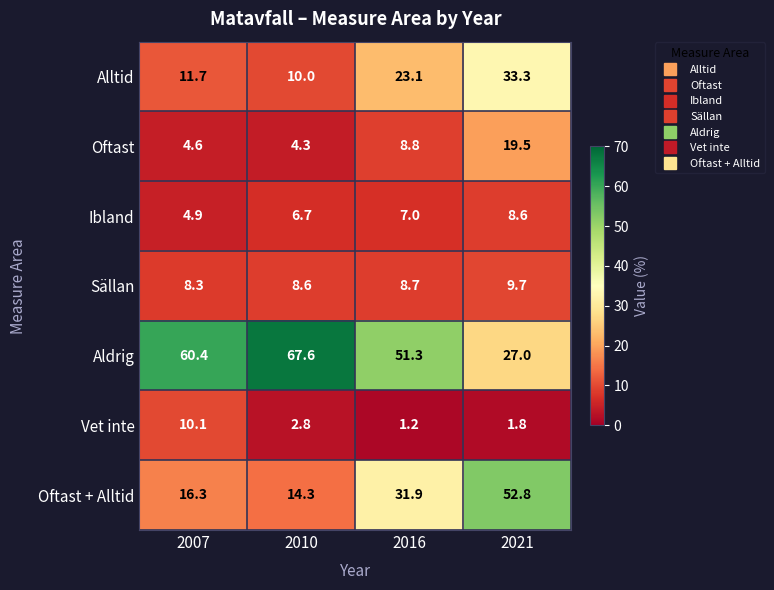

Rank the series at 2021 from highest to lowest value.

Oftast + Alltid, Alltid, Aldrig, Oftast, Sällan, Ibland, Vet inte